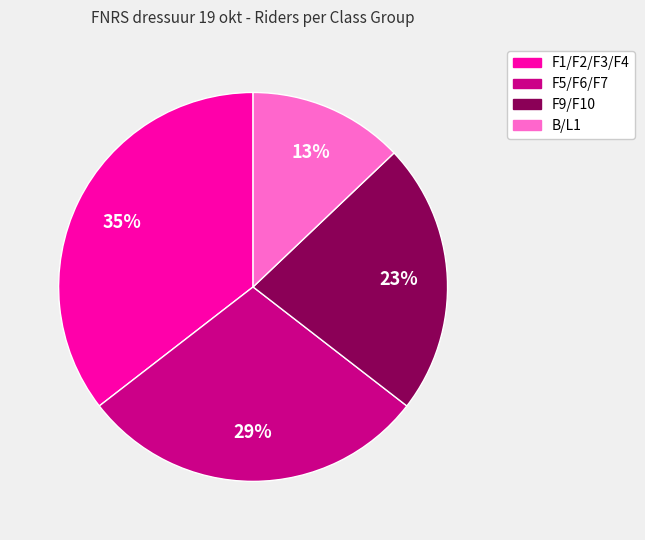

Between F1/F2/F3/F4 and F9/F10, which is larger?

F1/F2/F3/F4